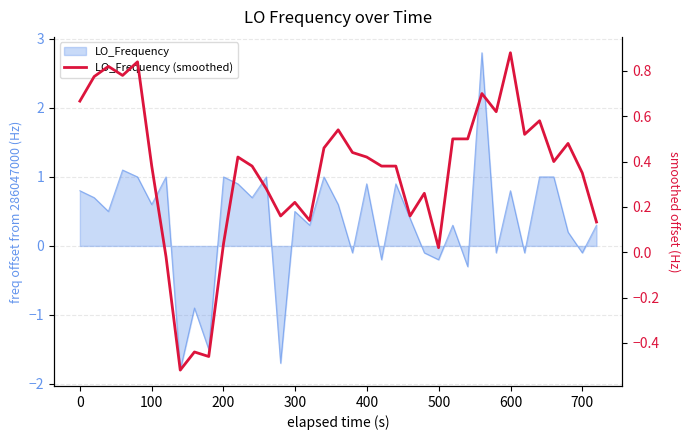

True or false: there are more than 2 points higher than both neighbors.

True